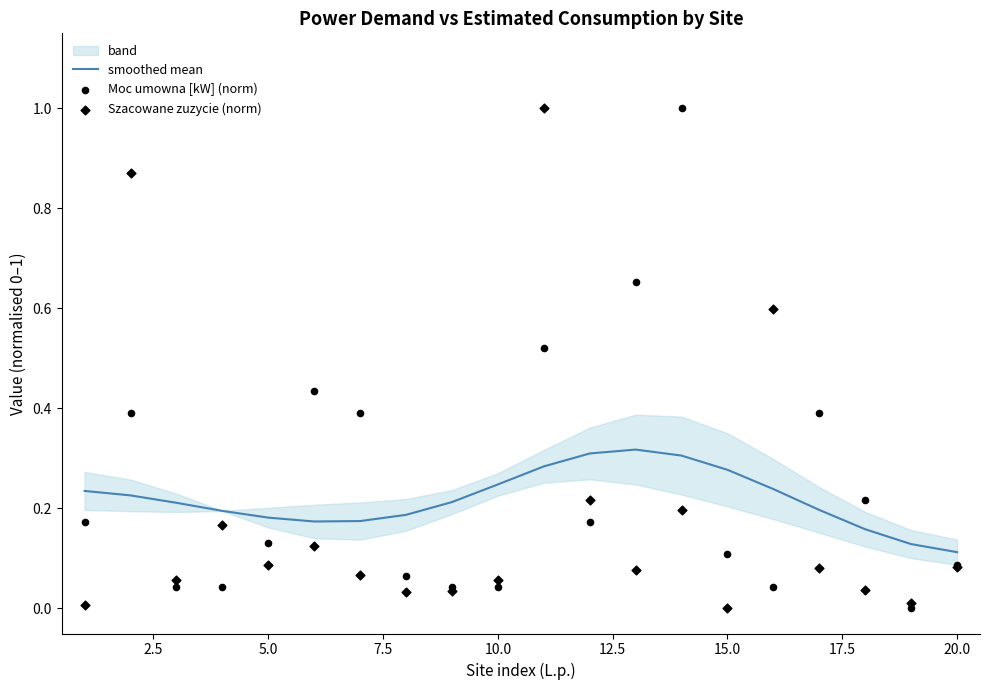

Which series has the largest total across all categories?

Moc umowna [kW] (norm)